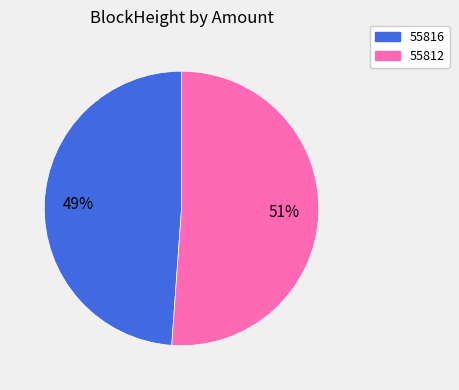

What is the largest slice in the pie chart?

55812